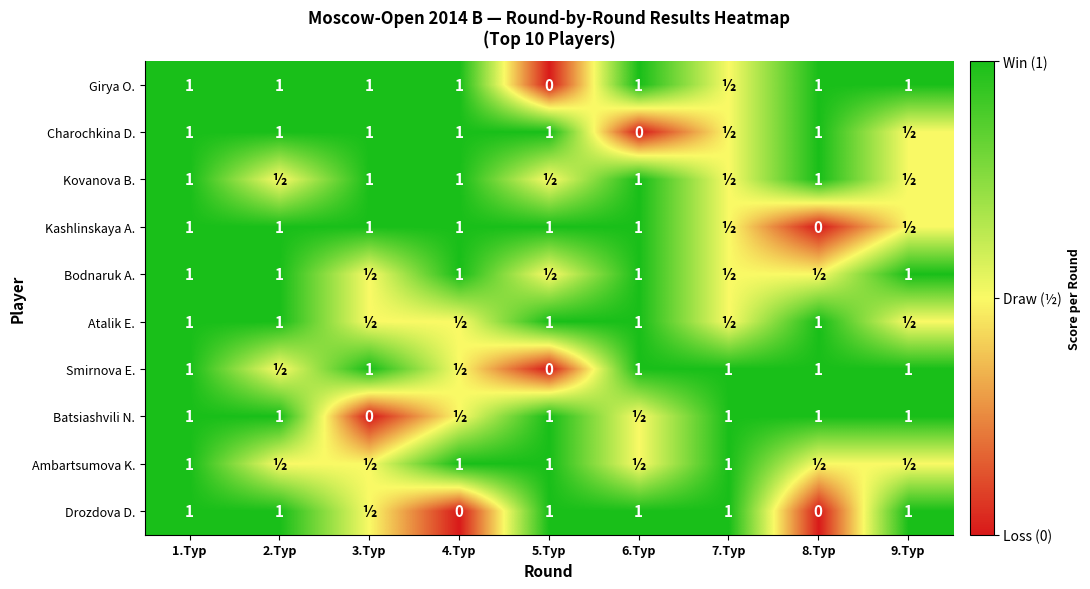

The value of Atalik E. at 6.Тур is 1.0. True or false?

True